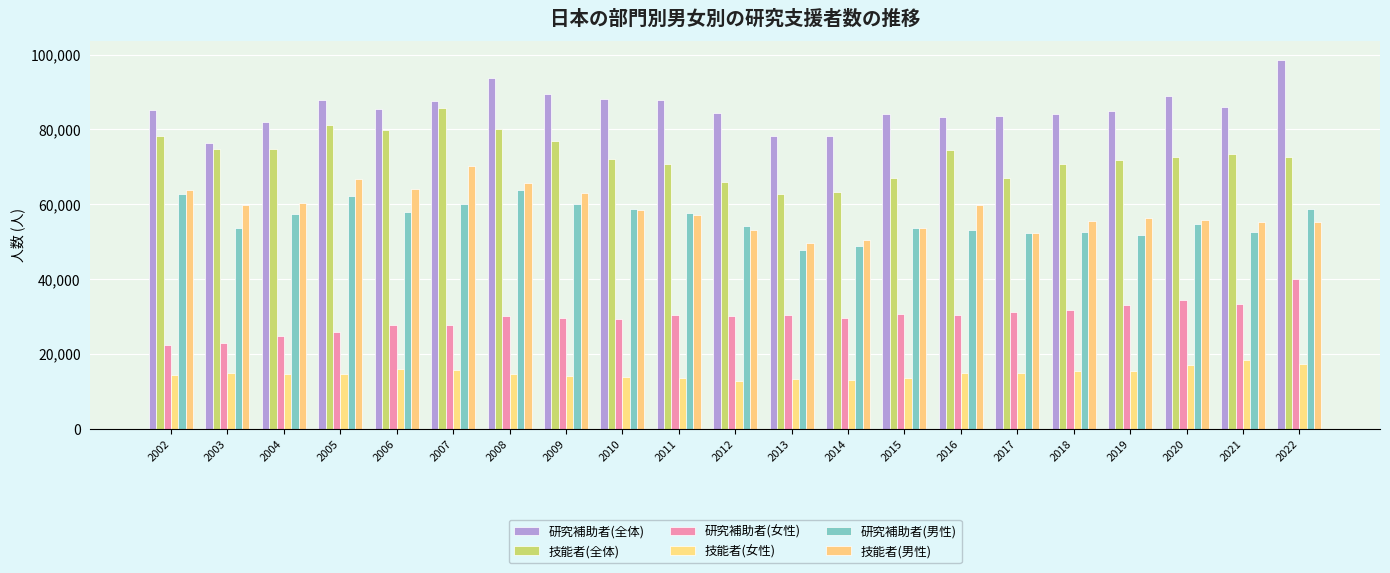

What is the difference between the second highest and minimum values in the 技能者(女性) series?

4429